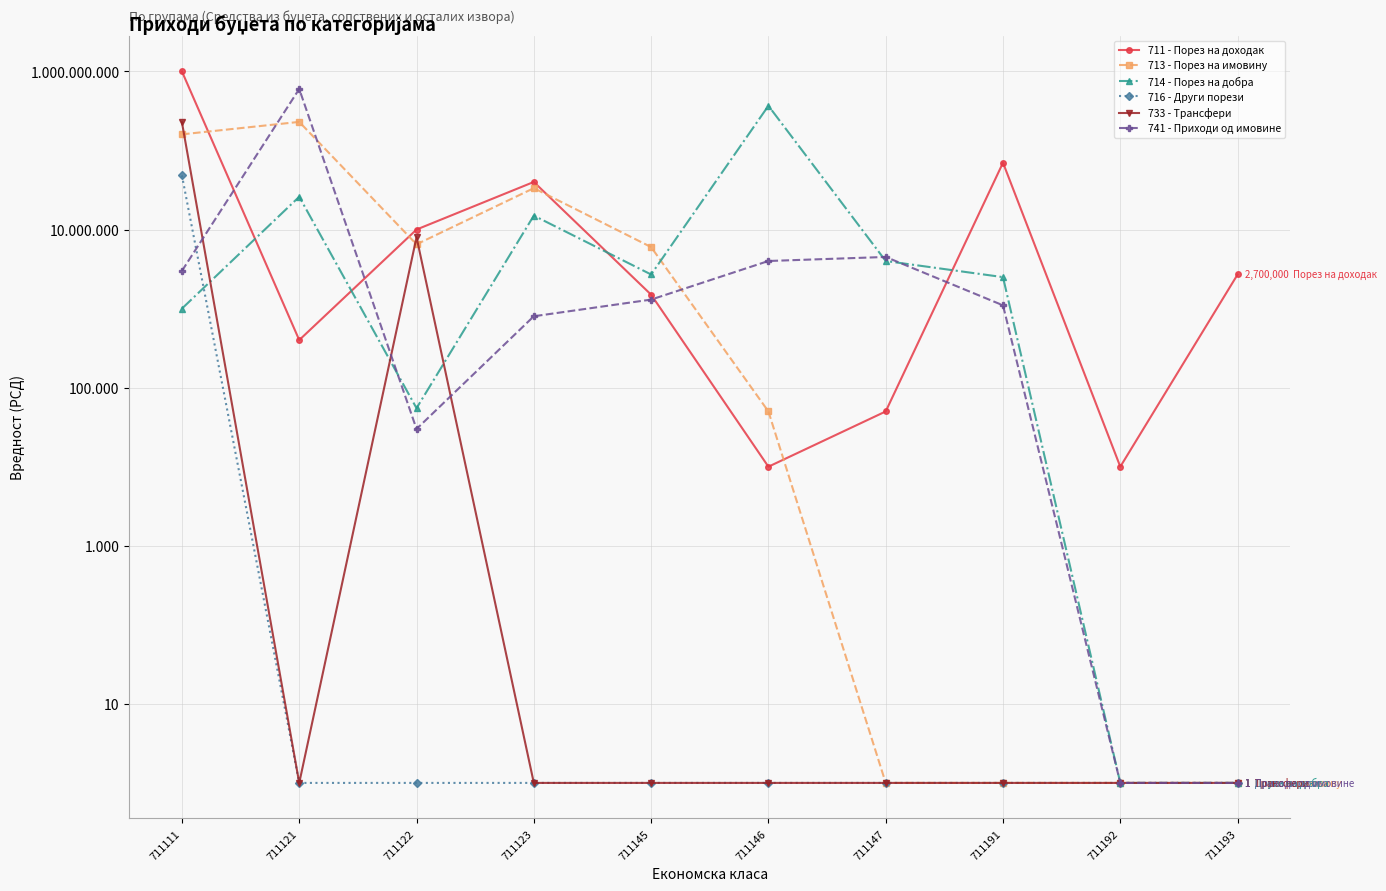

What is the spread (max minus min) of values at 711145?

5999999